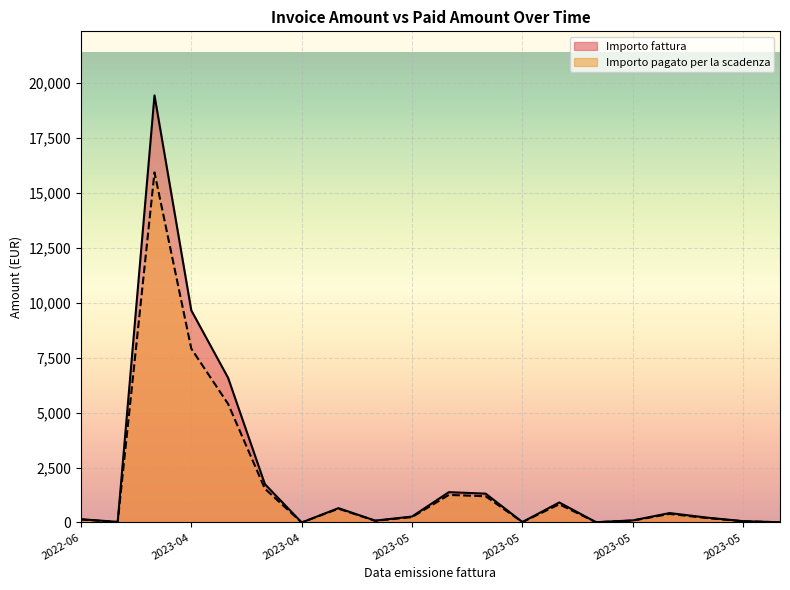

How many data points in Importo fattura are less than 271?

10